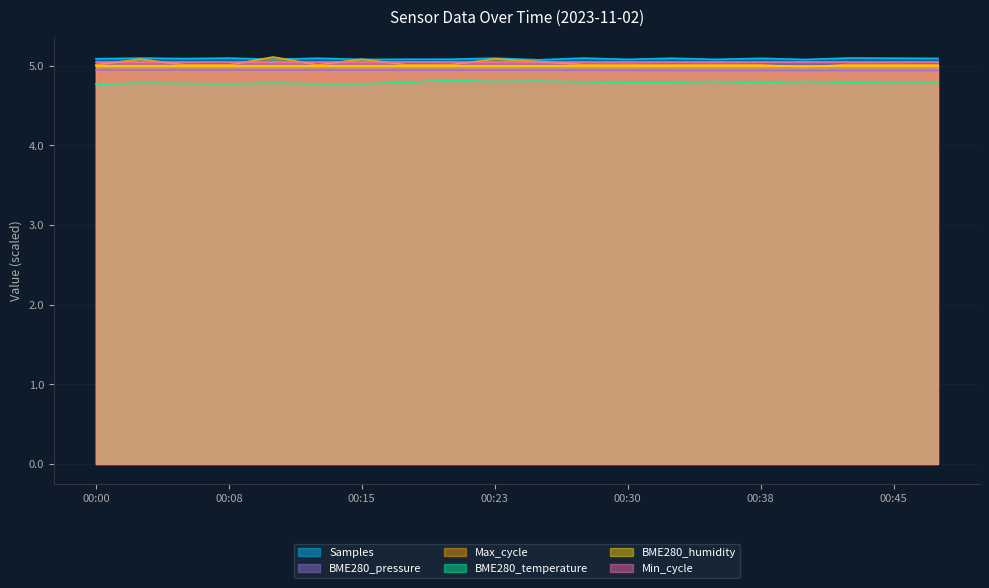

What is the difference between the highest and lowest values at 00:15?

0.3